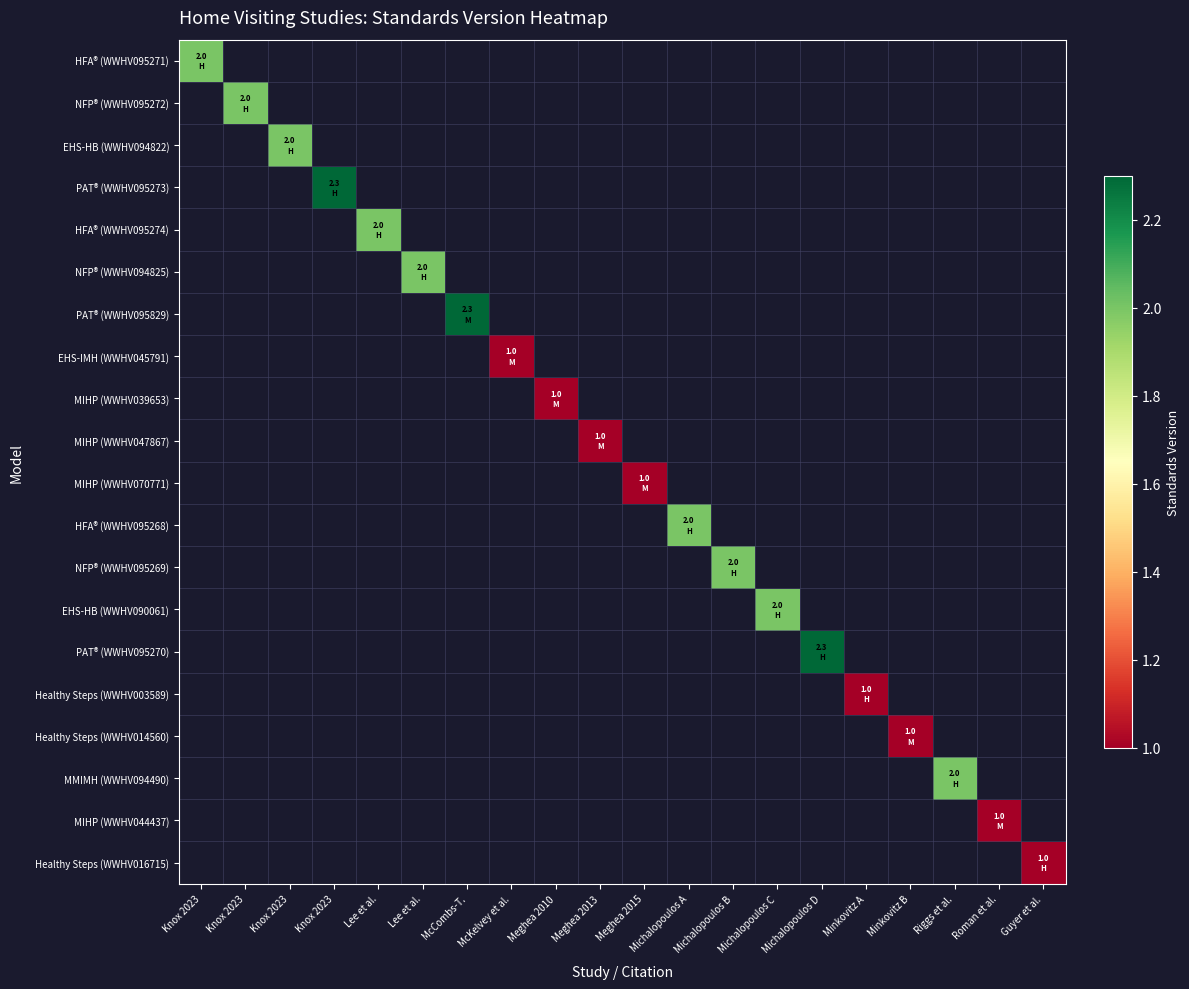

What is the maximum value shown in the chart?

2.3